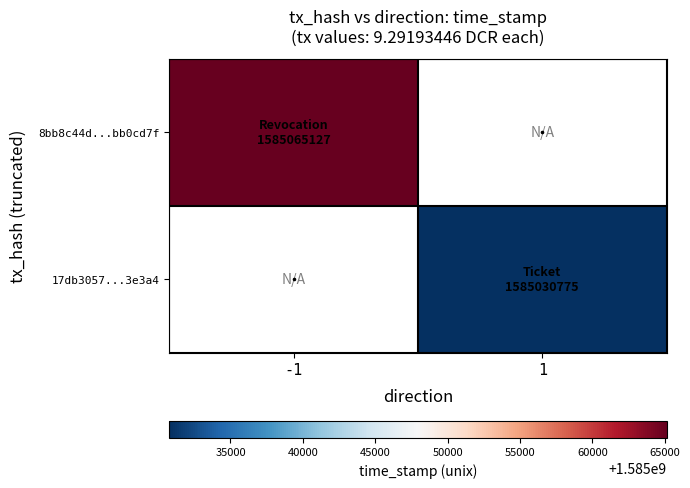

The 17db3057...3e3a4 series shows 1585030775.0 at 1. True or false?

True